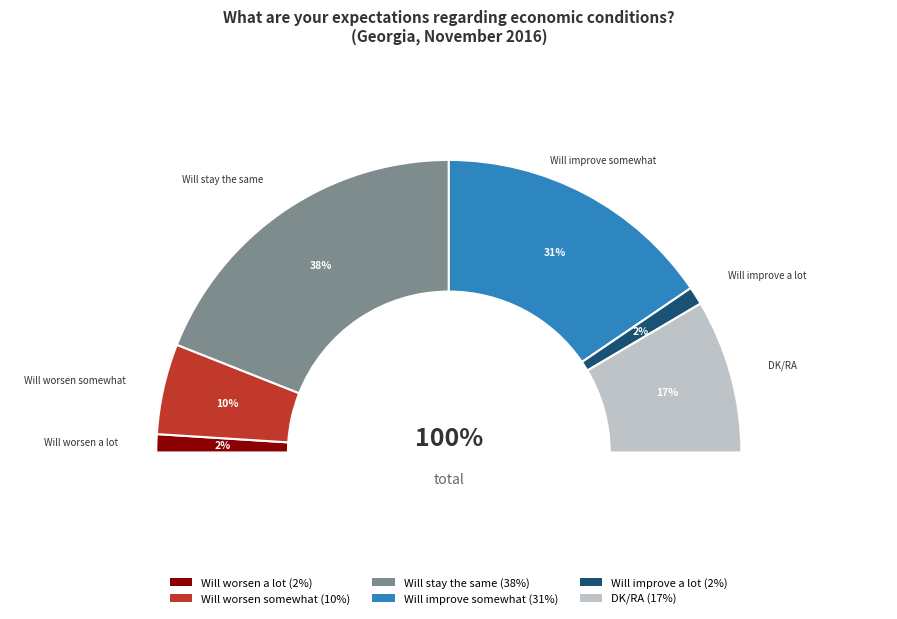

Does any single category account for the majority?

No